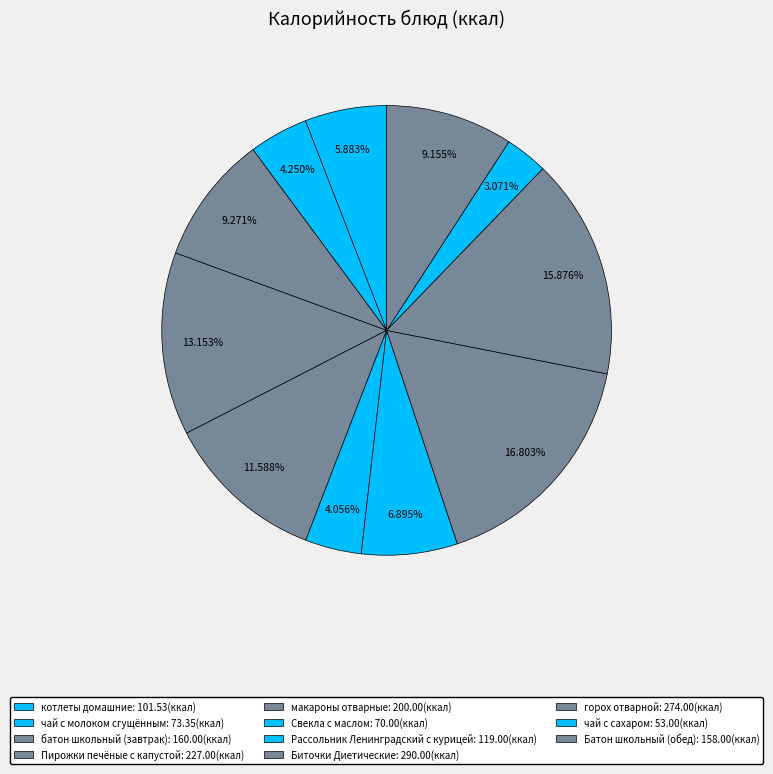

Rank the categories by value from lowest to highest.

чай с сахаром, Свекла с маслом, чай с молоком сгущённым, котлеты домашние, Рассольник Ленинградский с курицей, Батон школьный (обед), батон школьный (завтрак), макароны отварные, Пирожки печёные с капустой, горох отварной, Биточки Диетические